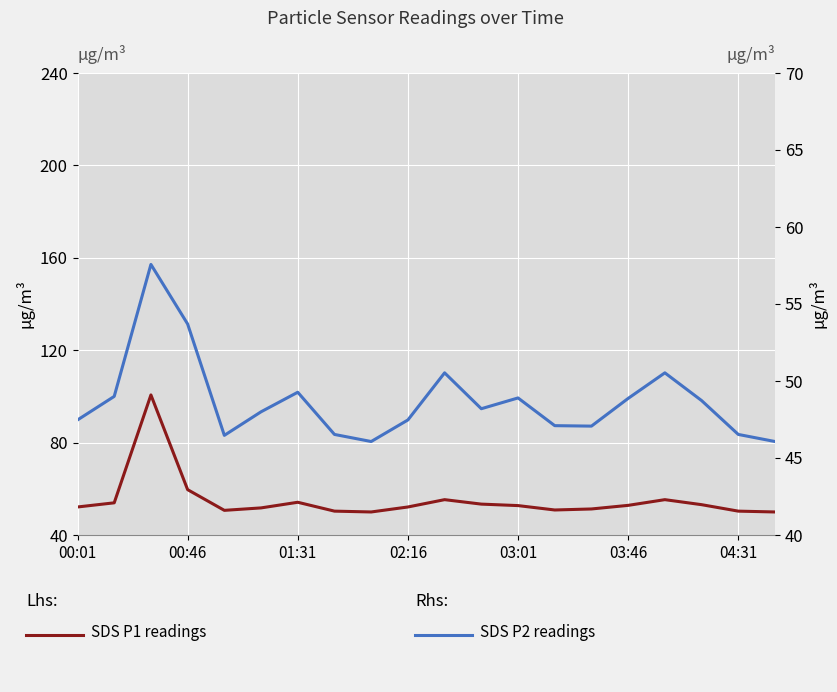

Reading right to left, what are all the values shown in this chart?

SDS P1: 50.0	50.3	53.1	55.3	52.8	51.3	50.8	52.7	53.4	55.3	52.1	50.0	50.3	54.2	51.7	50.7	59.6	100.6	53.9	52.1
SDS P2: 46.1	46.5	48.7	50.5	48.9	47.1	47.1	48.9	48.2	50.5	47.5	46.1	46.5	49.3	48.0	46.5	53.7	57.6	49.0	47.5